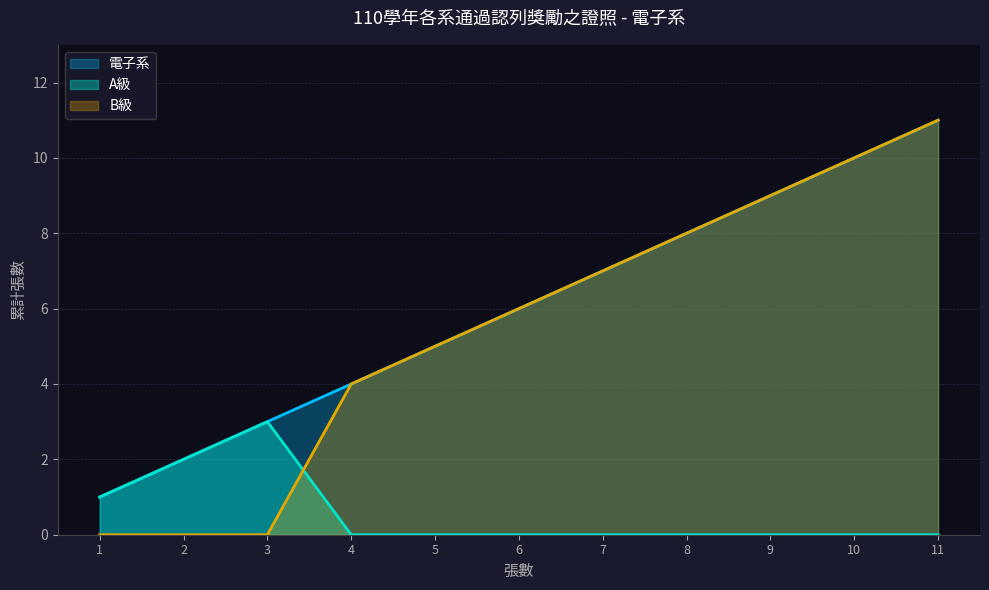

How many lines are shown in the chart?

3